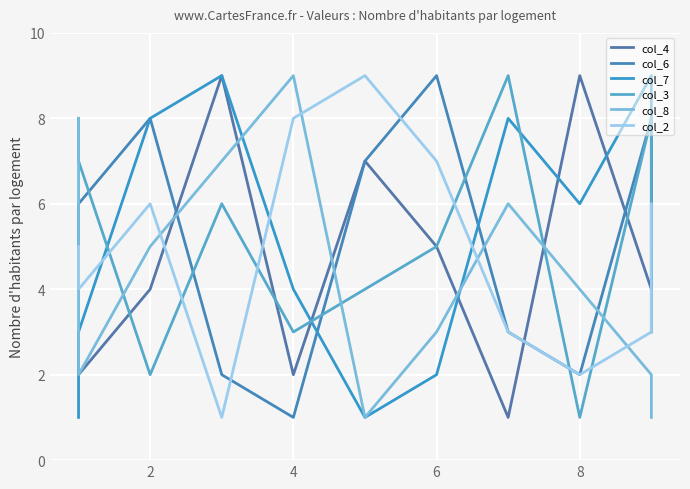

How many data points in col_7 are less than 4?

4